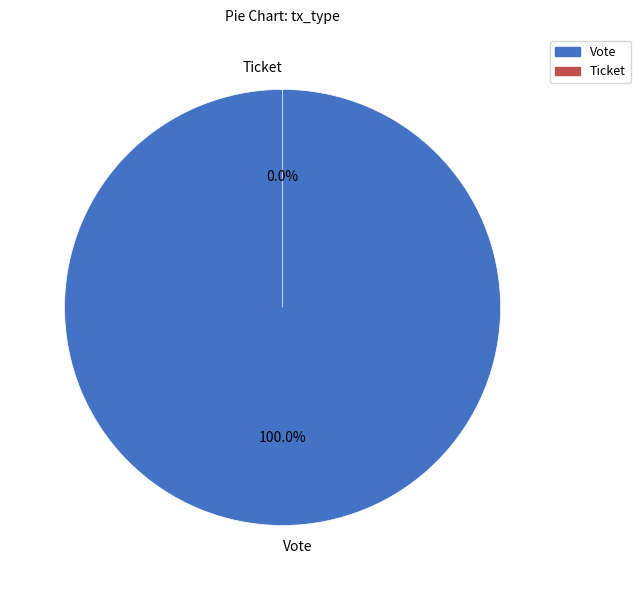

Is it true that Ticket is 0% of the pie?

True